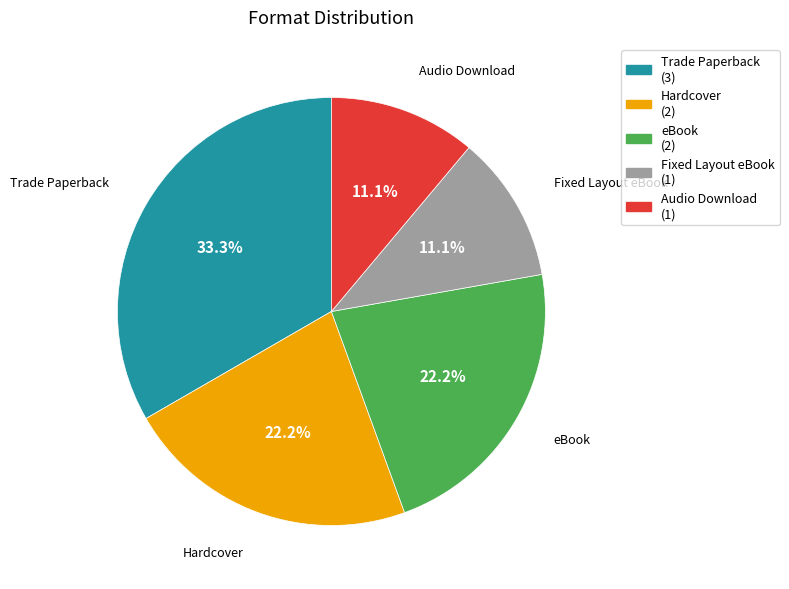

Count the number of slices in the pie.

5